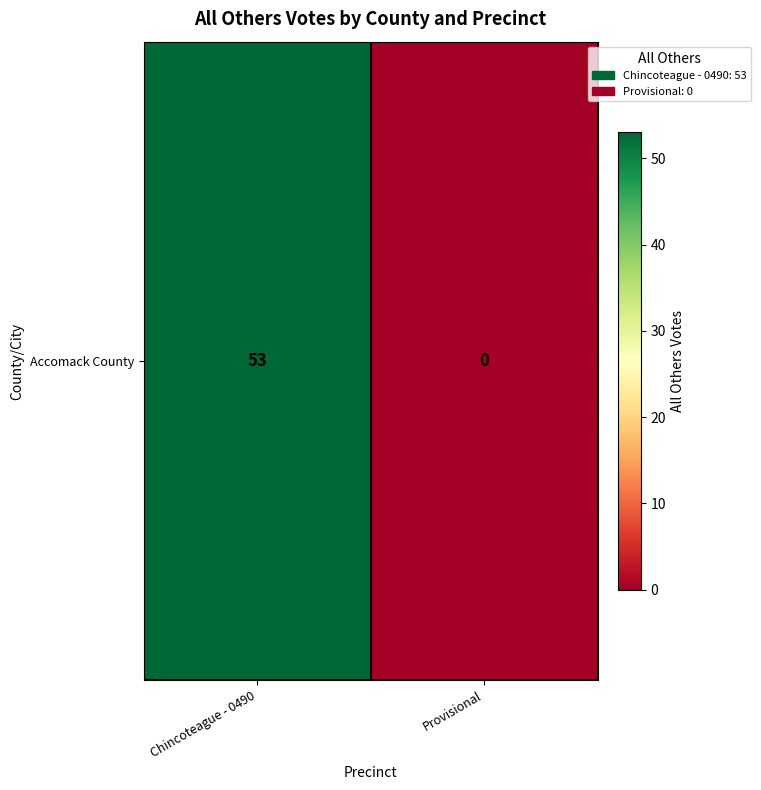

At which category does the chart reach its peak across all series?

Chincoteague - 0490